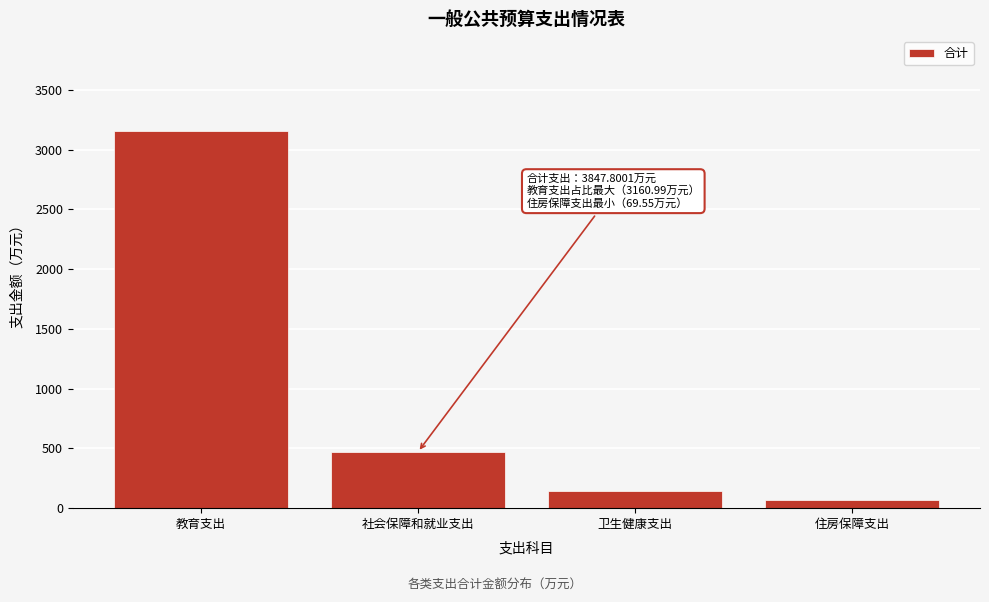

What is the label of the 2nd bar from the left?

社会保障和就业支出